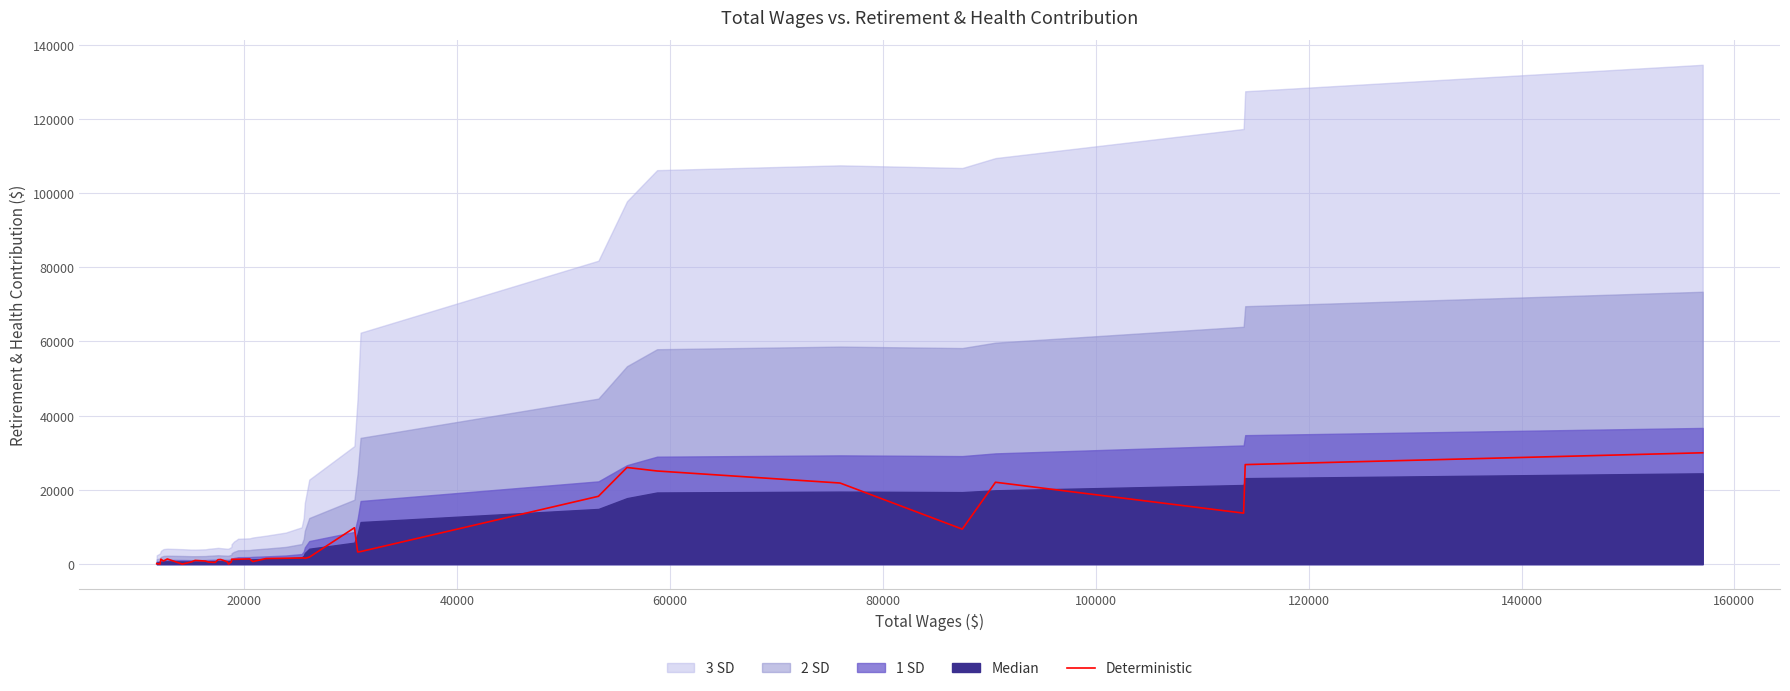

What is the value of the 1st point from the left?

144